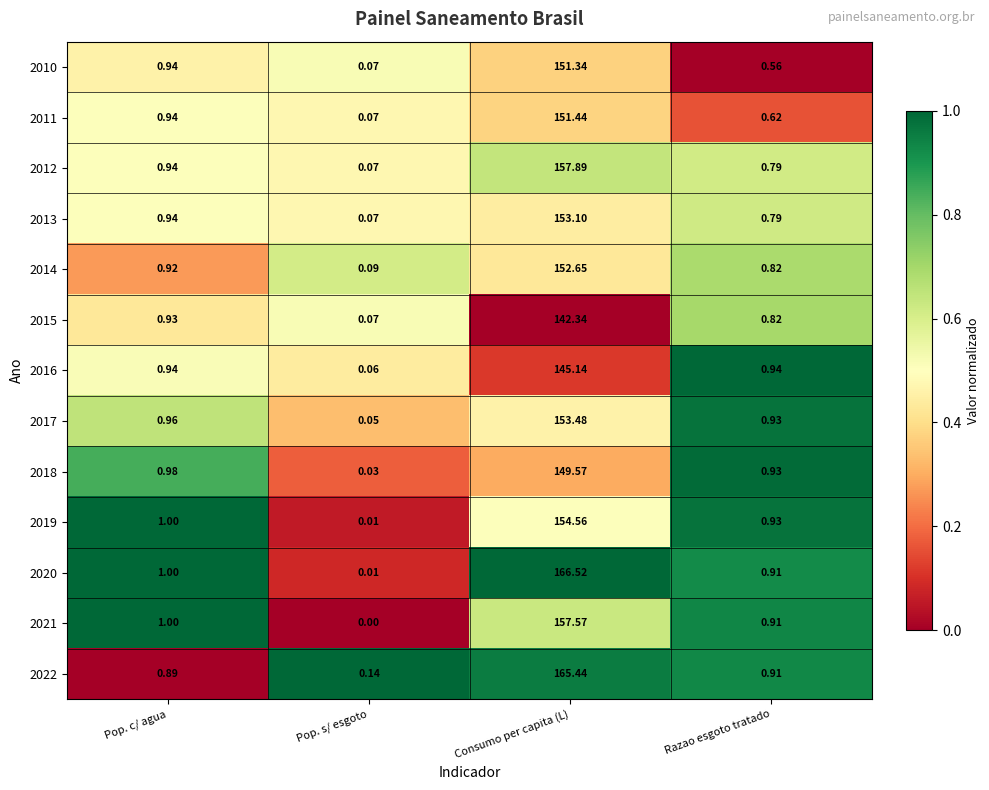

At which category does the chart reach its peak across all series?

Consumo per capita (L)